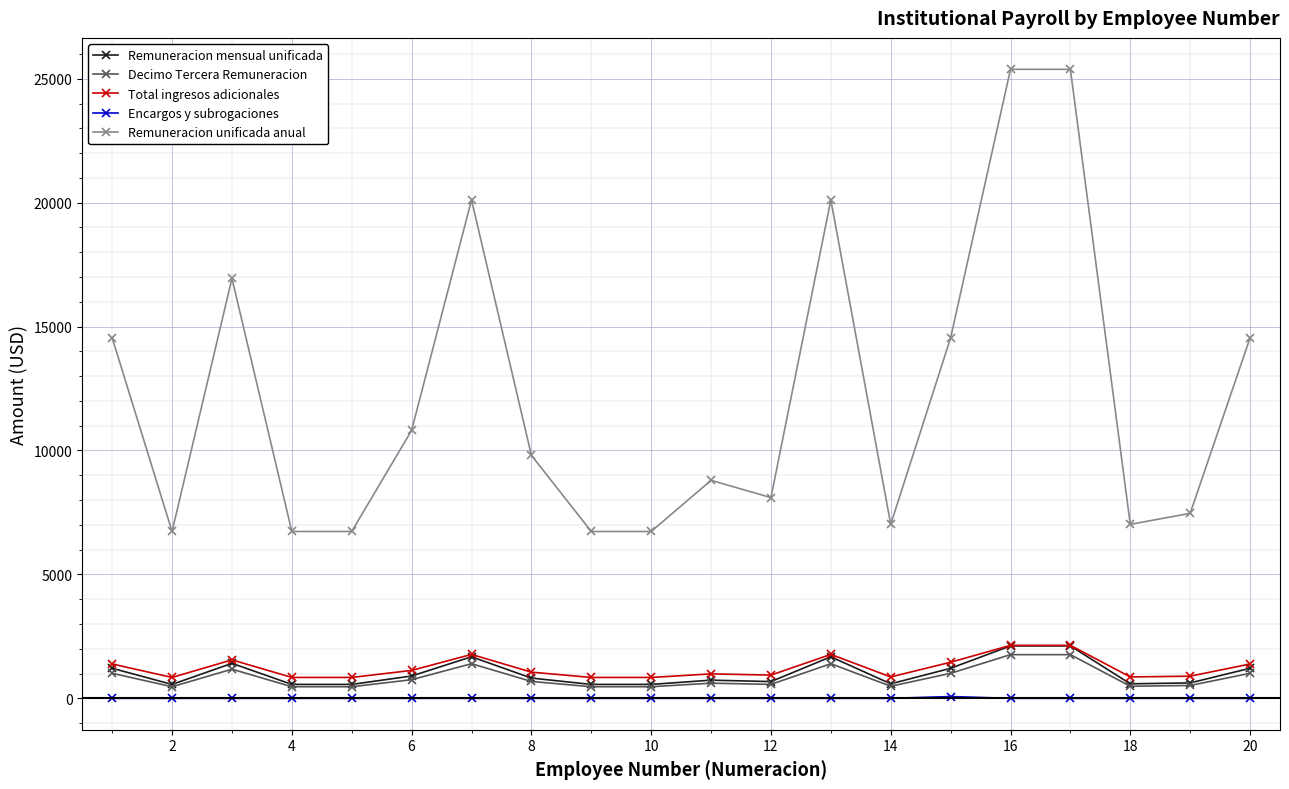

What is the sum of all Total ingresos adicionales values?

24532.0